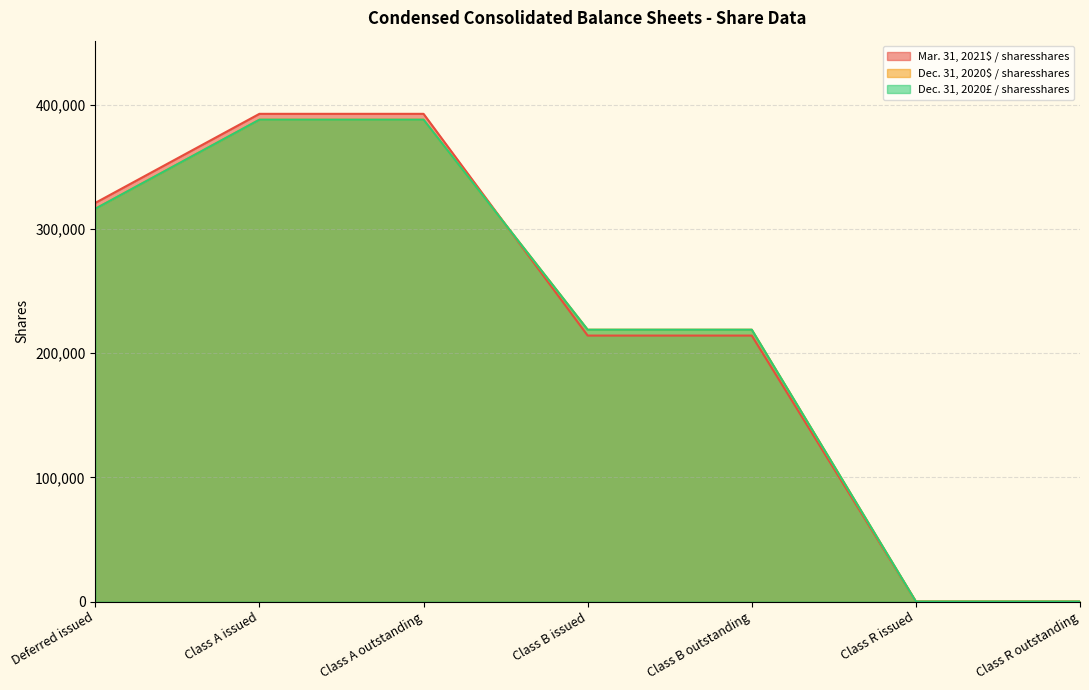

True or false: Mar. 31, 2021$ / sharesshares has a value of 392857 at Class A issued.

True